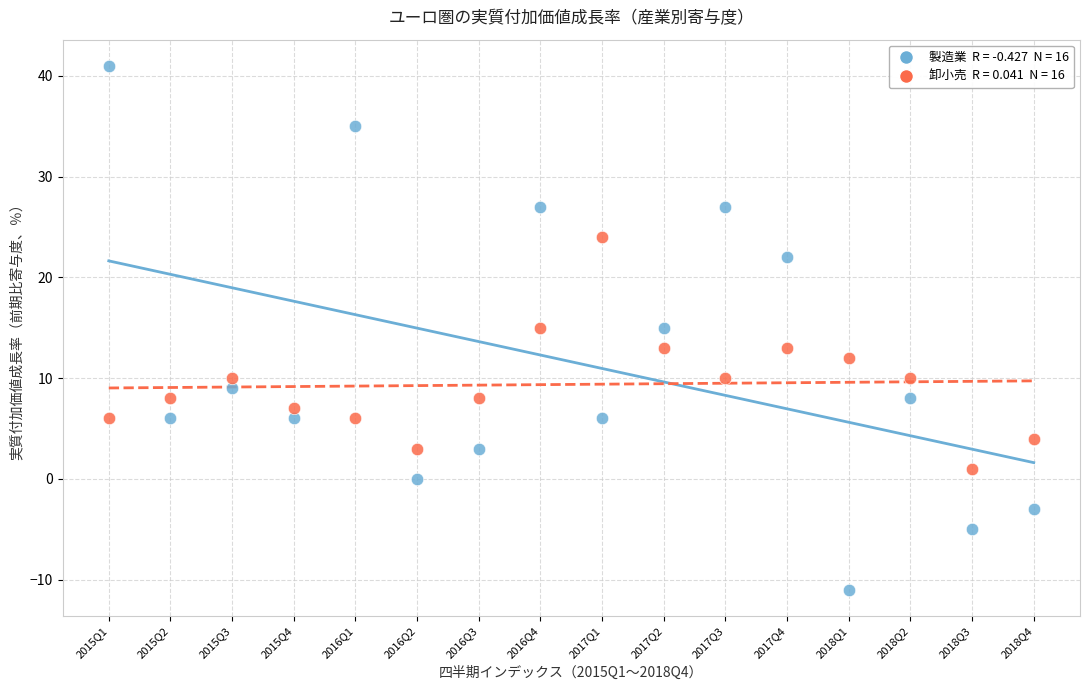

Across all data points, what is the range of X values (max minus min)?

15